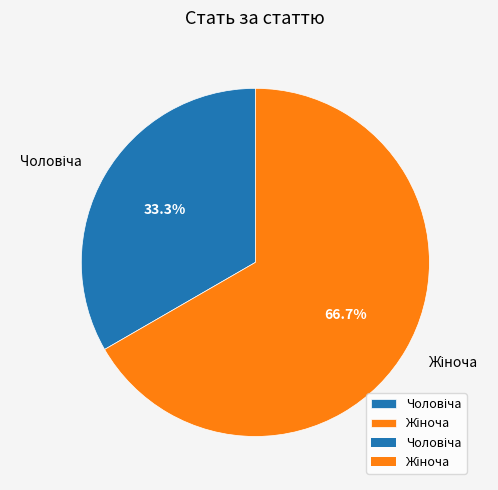

Does any single category account for the majority?

Yes